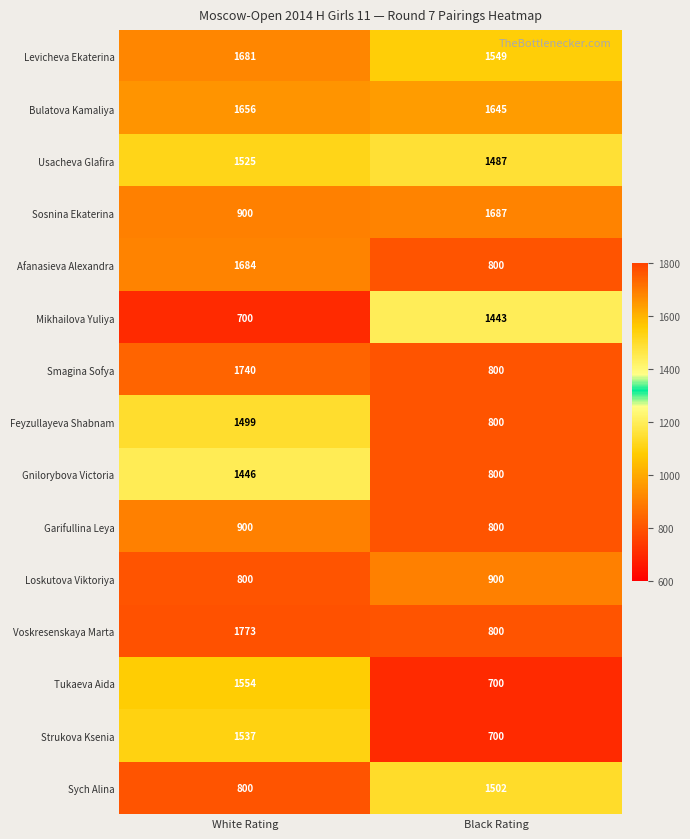

What is the sum of all Usacheva Glafira values?

3012